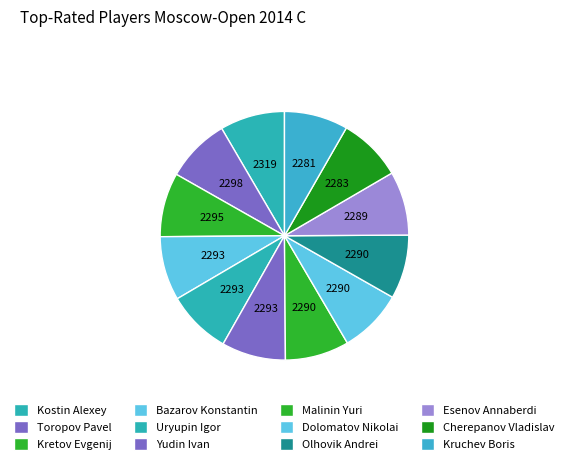

Which category has the smallest portion of the pie?

Kruchev Boris